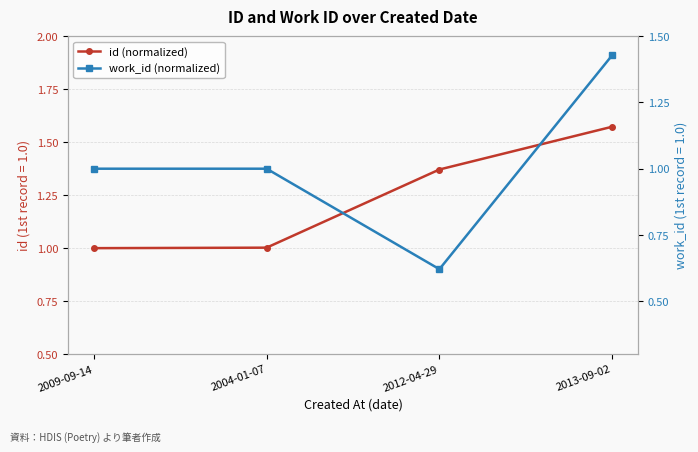

What is the minimum value shown in the chart?

0.6